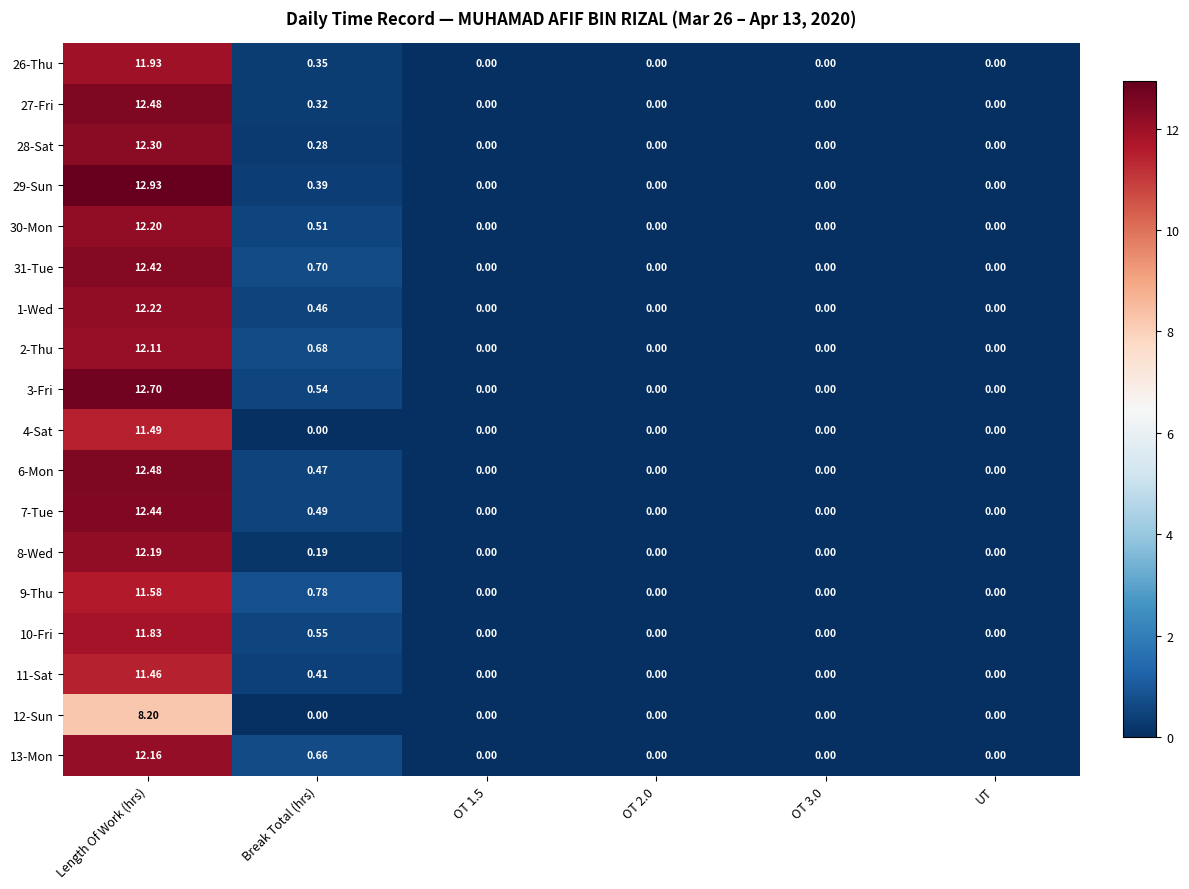

Where is 30-Mon nearest to the value 6?

Break Total (hrs)